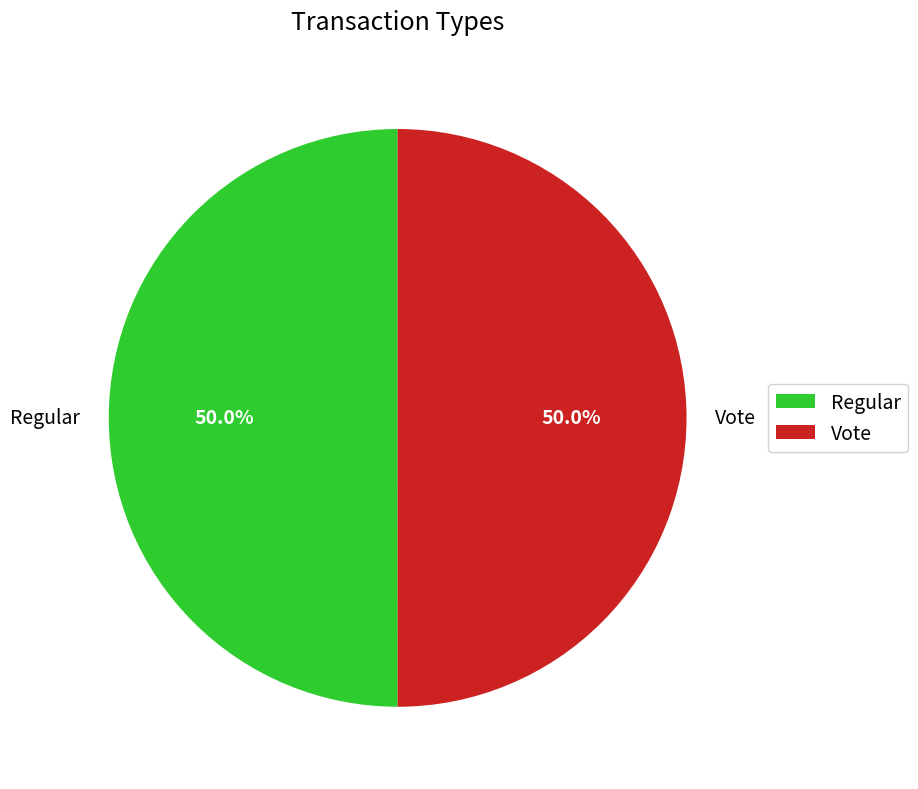

Is it true that Regular is 50% of the pie?

True